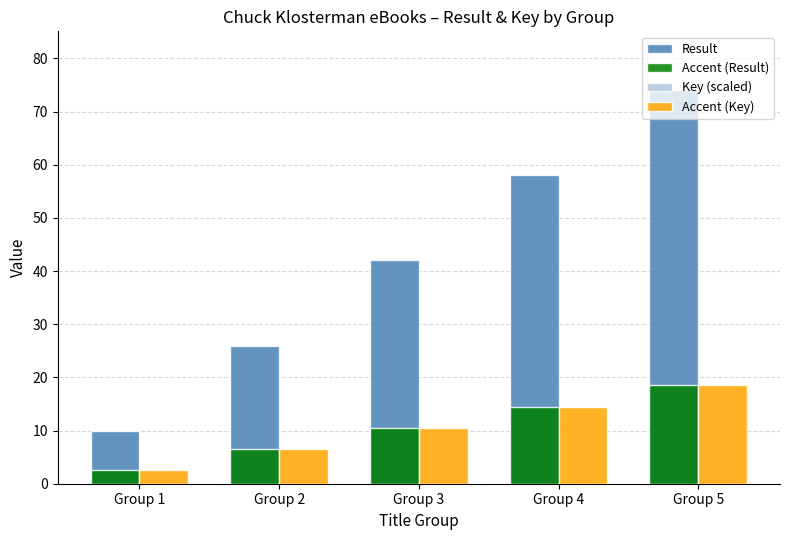

Which category has the highest value in the Result series?

Group 5